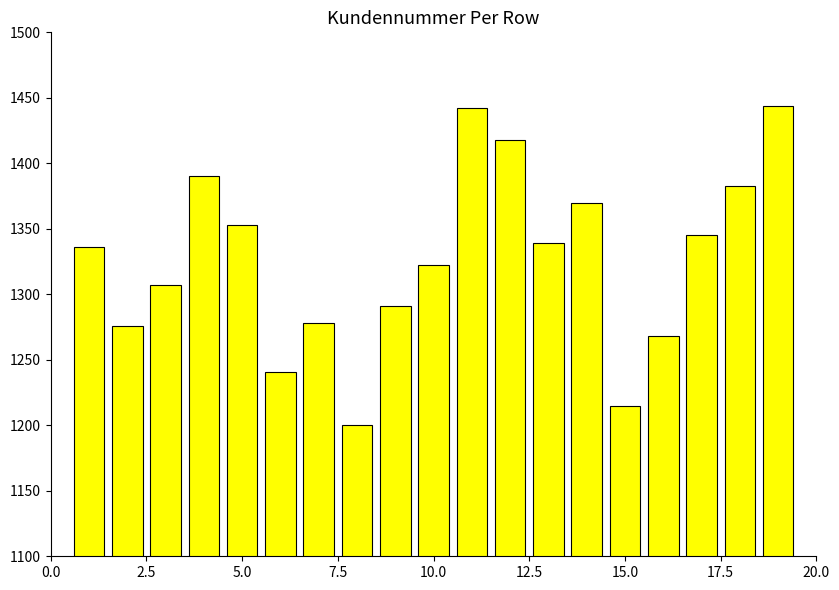

What is the maximum value shown in the chart?

1444